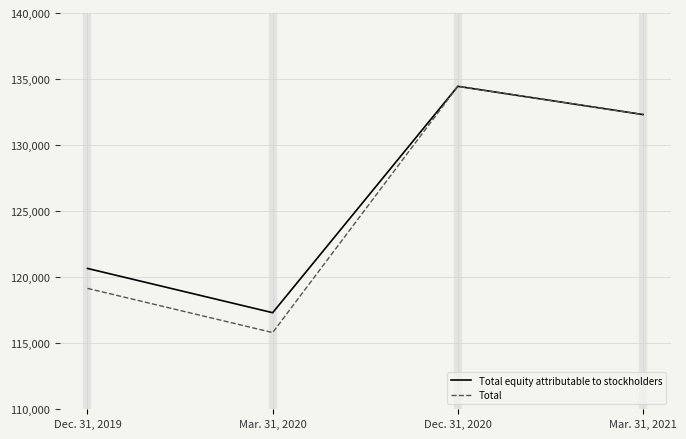

Which series has the widest spread of values?

Total